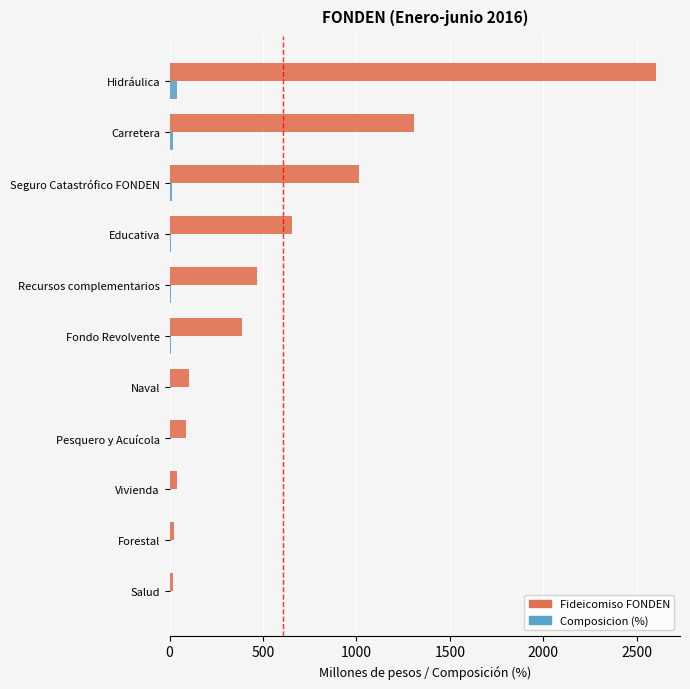

What is the sum of all Fideicomiso FONDEN values?

6700.1